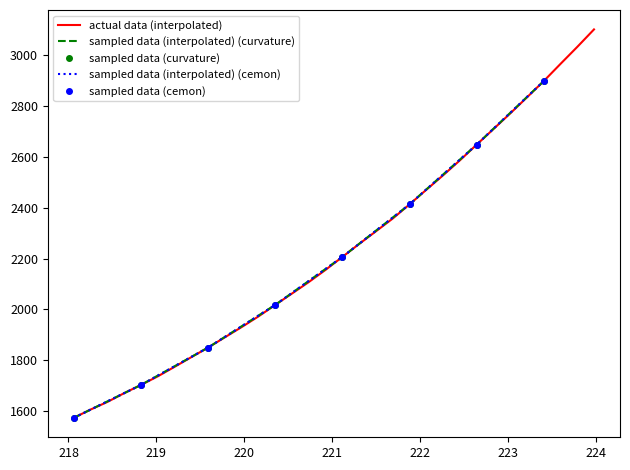

What is the label of the 13th point from the right?

221.6902